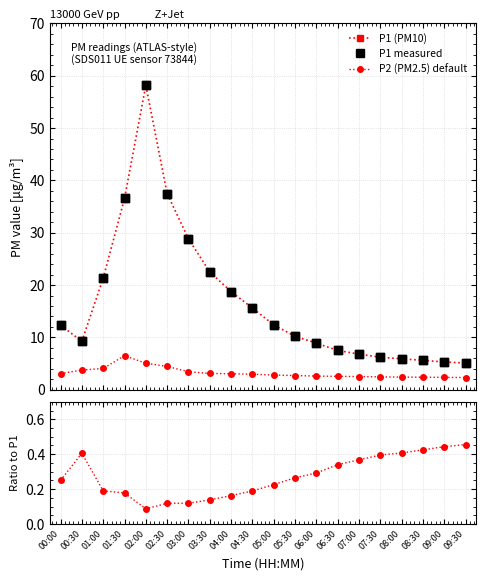

Is the value of P1 (PM10) at 01:00 greater than the value of P2 (PM2.5) default at 04:00?

Yes